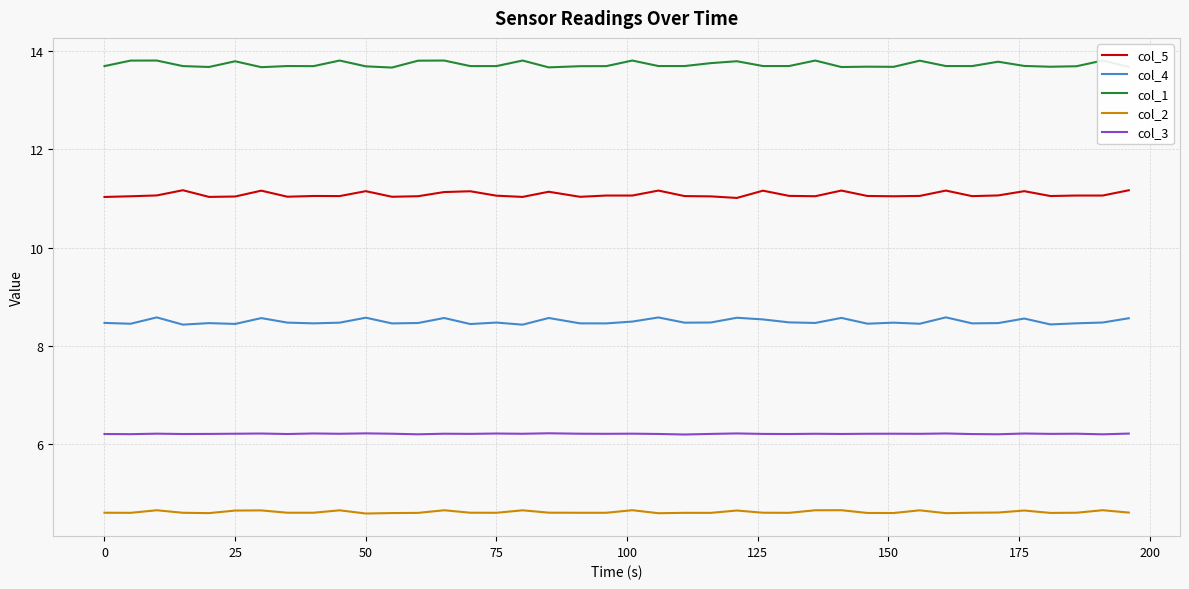

What is the minimum value for col_5?

11.0